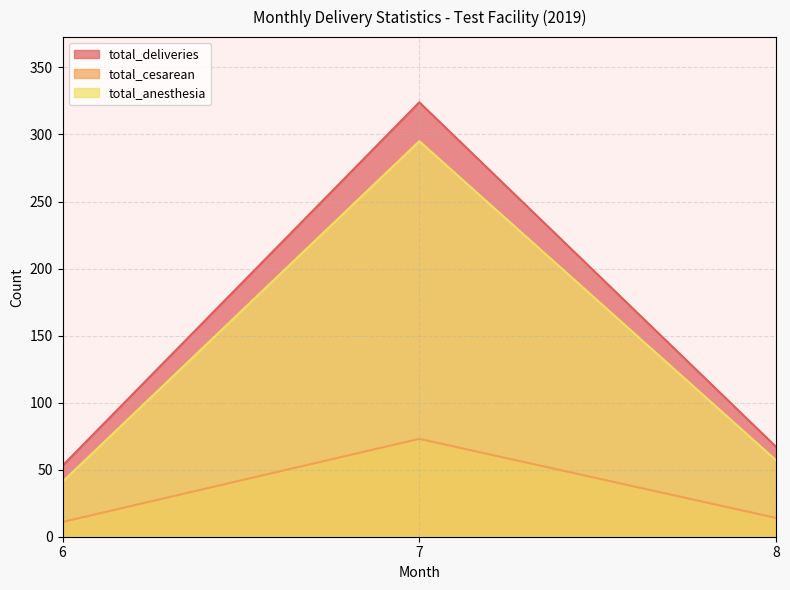

Does the chart have visible grid lines?

Yes